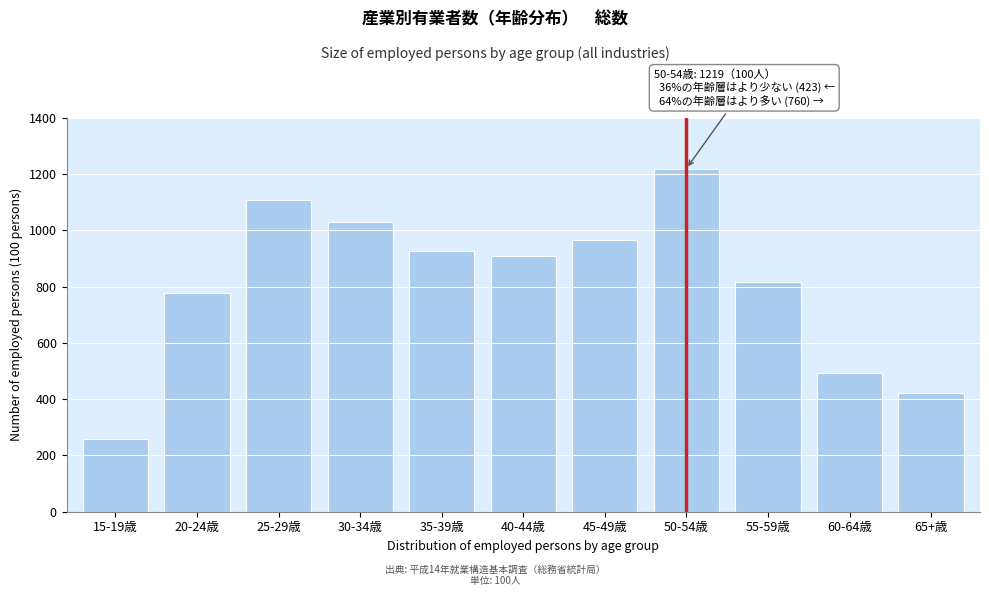

Reading left to right, extract all data points from this chart.

15-19歳=257	20-24歳=777	25-29歳=1107	30-34歳=1028	35-39歳=926	40-44歳=907	45-49歳=965	50-54歳=1219	55-59歳=815	60-64歳=491	65+歳=423